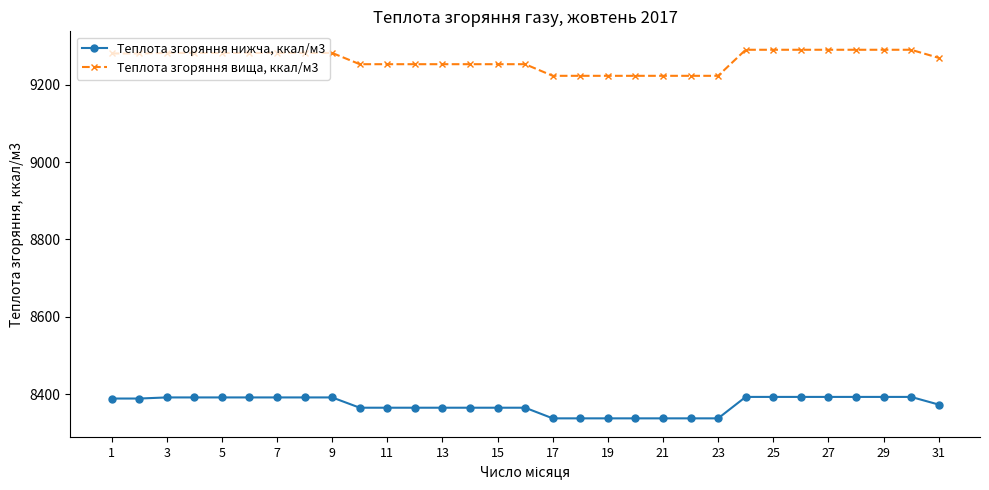

What is the sum of all Теплота згоряння нижча, ккал/м3 values?

259544.7